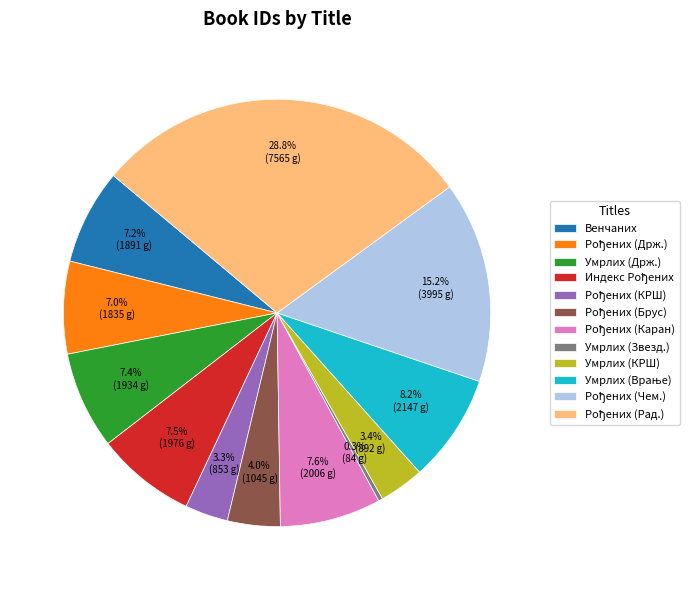

Does Умрлих (КРШ) represent more than half of the total?

No